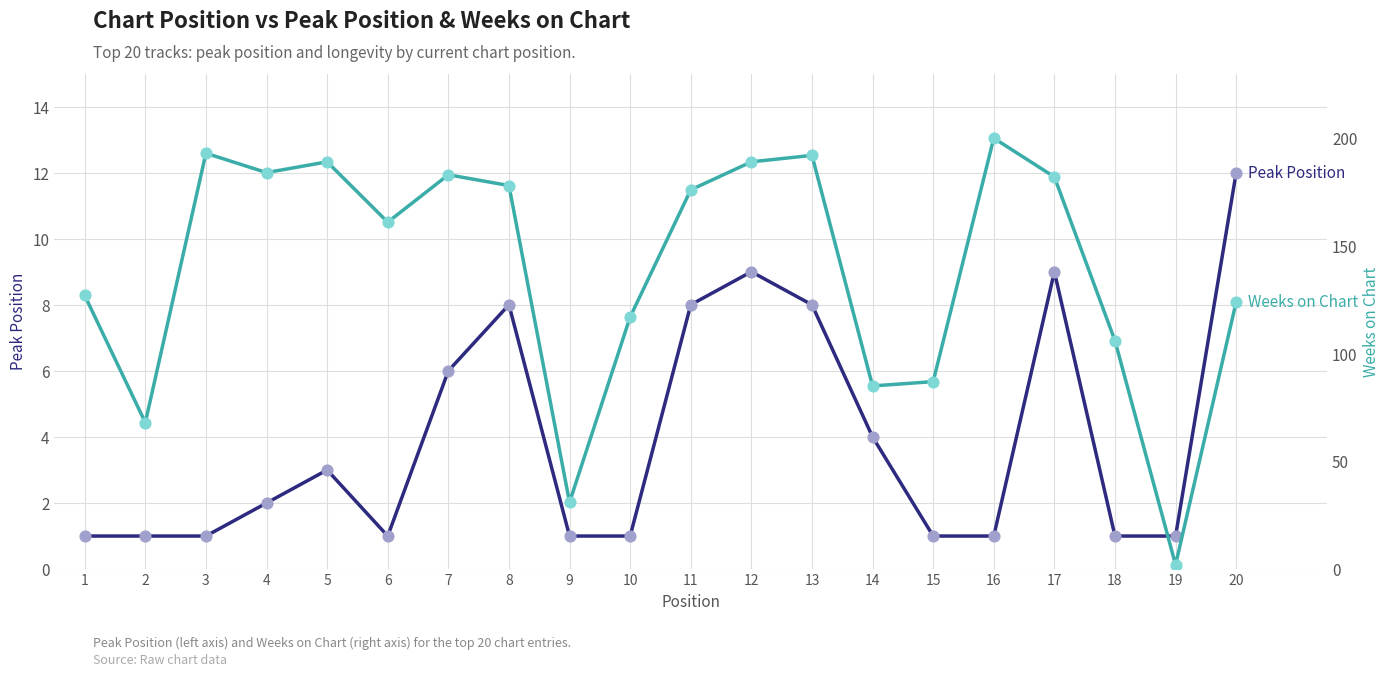

What are all the series names shown in the legend?

Peak Position, Weeks on Chart